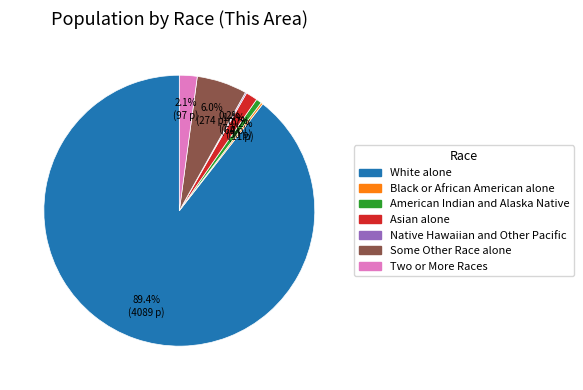

Is Asian alone the majority of the pie?

No